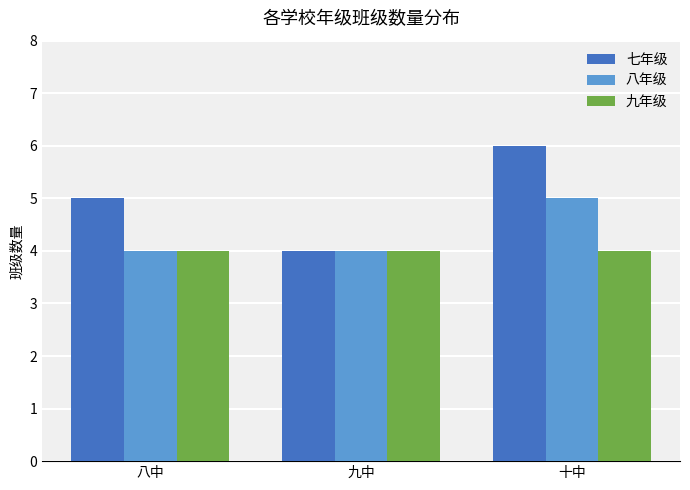

What is the minimum value shown in the chart?

4